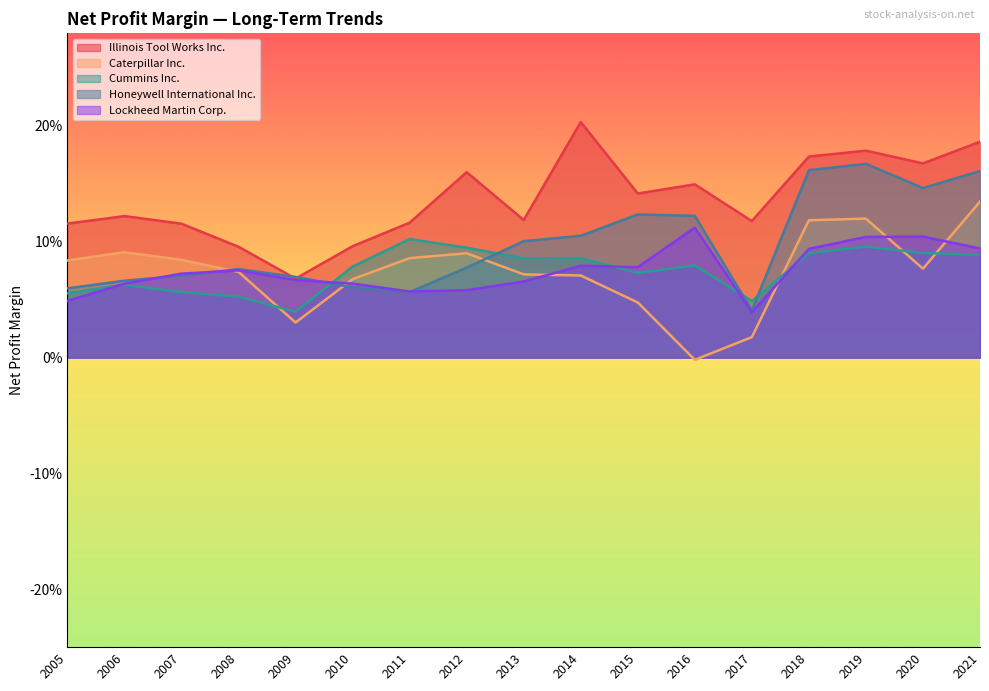

True or false: Illinois Tool Works Inc. and Cummins Inc. cross at least once.

False